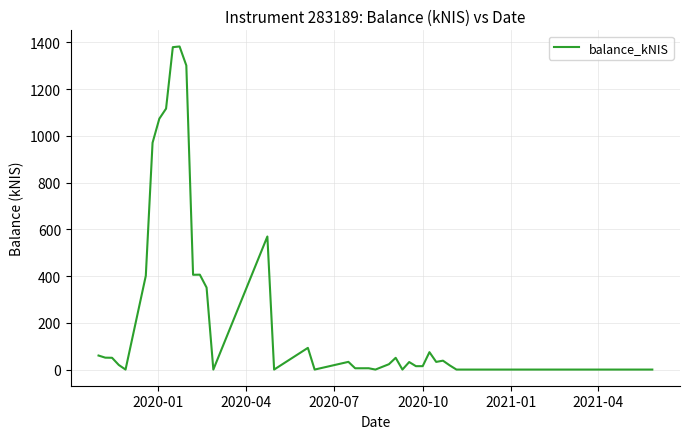

What is the difference between the maximum and minimum values?

1382.6